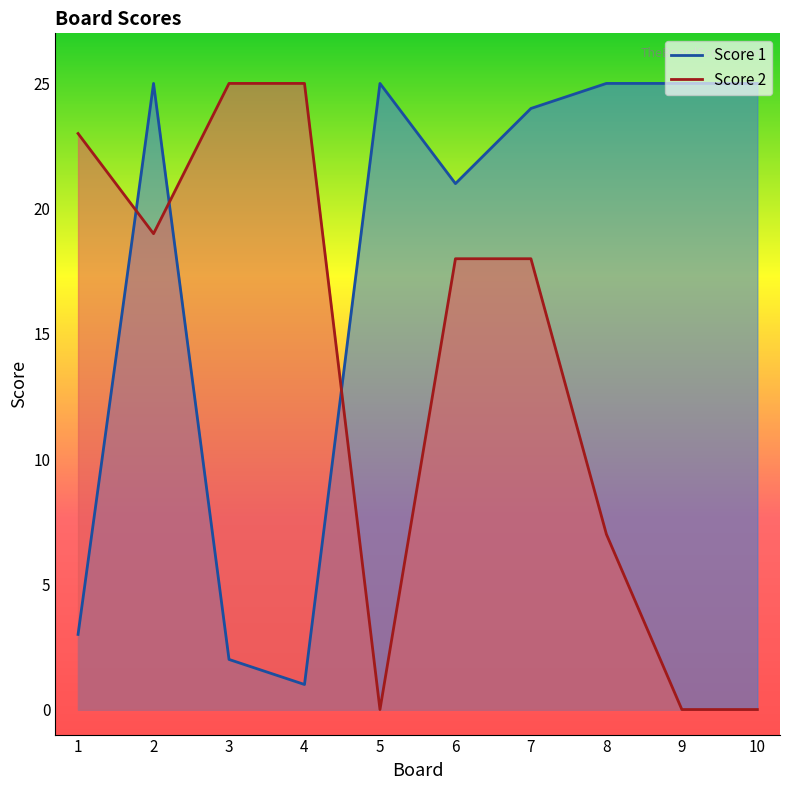

Reading right to left, what are all the values shown in this chart?

Score 1: 10=25	9=25	8=25	7=24	6=21	5=25	4=1	3=2	2=25	1=3
Score 2: 10=0	9=0	8=7	7=18	6=18	5=0	4=25	3=25	2=19	1=23